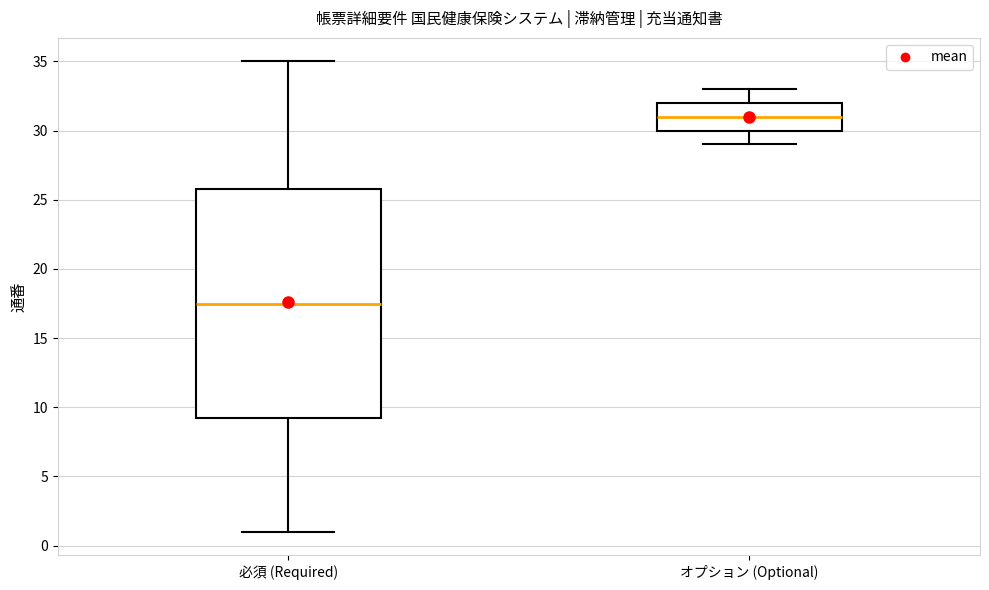

Where is the upper edge of the box for 必須 (Required) on the y-axis? The values are not printed on the chart, so give them approximately, as read against the axis.

26.0